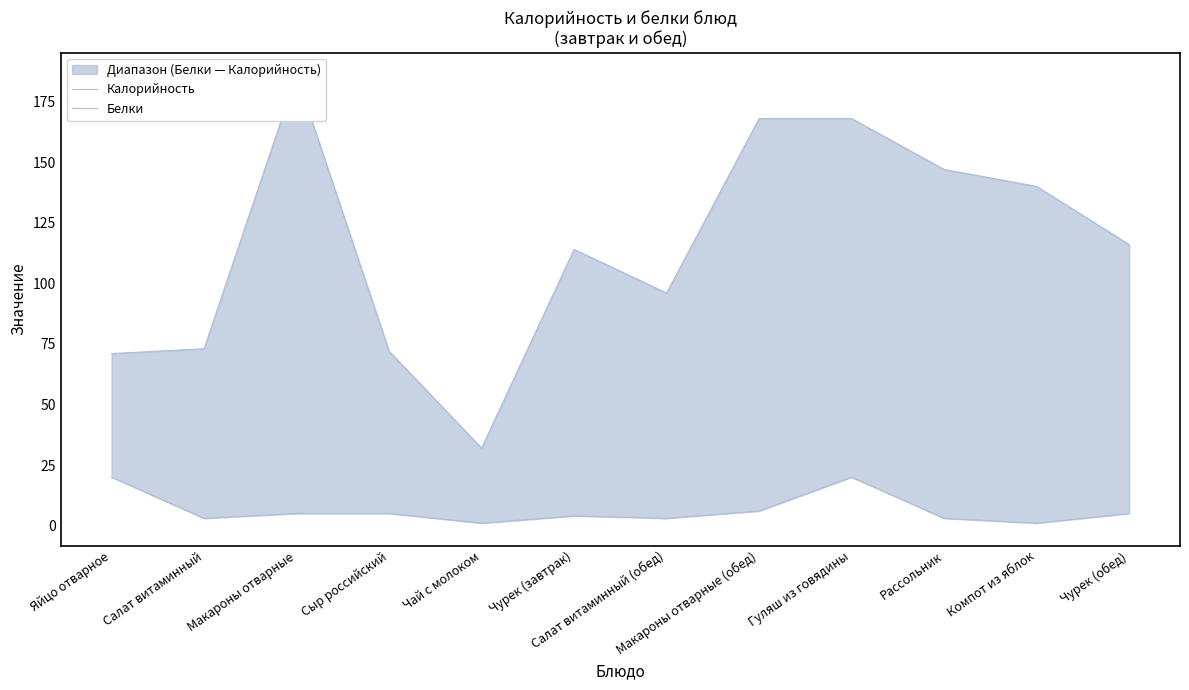

At which category does Калорийность reach its first local valley?

Чай с молоком